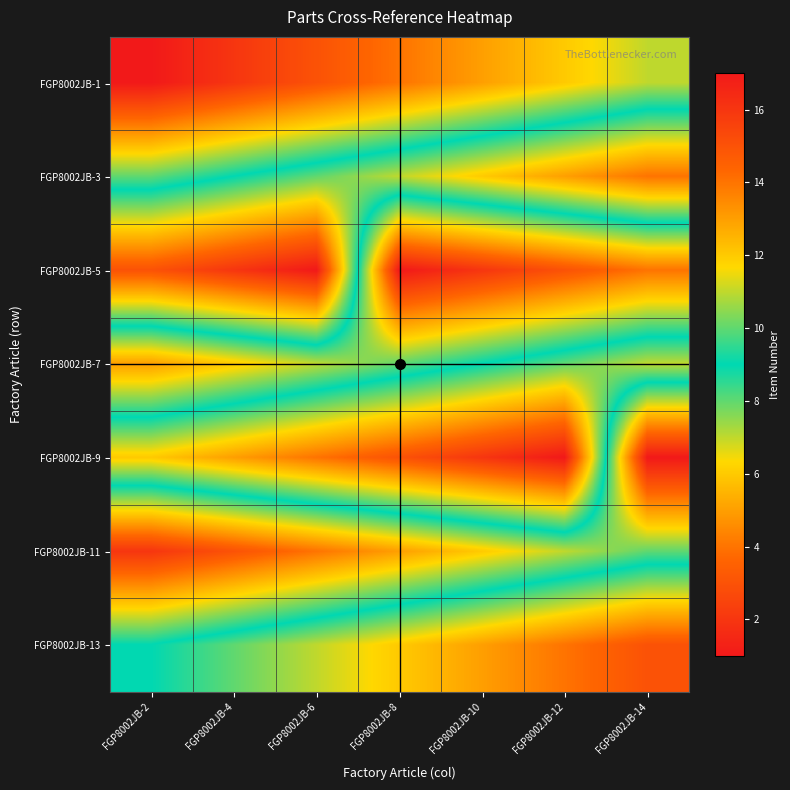

Reading left to right, what are all the values shown in this chart?

FGP8002JB-1: FGP8002JB-2=1	FGP8002JB-4=2	FGP8002JB-6=3	FGP8002JB-8=4	FGP8002JB-10=5	FGP8002JB-12=6	FGP8002JB-14=7
FGP8002JB-3: FGP8002JB-2=8	FGP8002JB-4=9	FGP8002JB-6=10	FGP8002JB-8=11	FGP8002JB-10=12	FGP8002JB-12=13	FGP8002JB-14=14
FGP8002JB-5: FGP8002JB-2=15	FGP8002JB-4=16	FGP8002JB-6=17	FGP8002JB-8=1	FGP8002JB-10=2	FGP8002JB-12=3	FGP8002JB-14=4
FGP8002JB-7: FGP8002JB-2=5	FGP8002JB-4=6	FGP8002JB-6=7	FGP8002JB-8=8	FGP8002JB-10=9	FGP8002JB-12=10	FGP8002JB-14=11
FGP8002JB-9: FGP8002JB-2=12	FGP8002JB-4=13	FGP8002JB-6=14	FGP8002JB-8=15	FGP8002JB-10=16	FGP8002JB-12=17	FGP8002JB-14=1
FGP8002JB-11: FGP8002JB-2=2	FGP8002JB-4=3	FGP8002JB-6=4	FGP8002JB-8=5	FGP8002JB-10=6	FGP8002JB-12=7	FGP8002JB-14=8
FGP8002JB-13: FGP8002JB-2=9	FGP8002JB-4=10	FGP8002JB-6=11	FGP8002JB-8=12	FGP8002JB-10=13	FGP8002JB-12=14	FGP8002JB-14=15